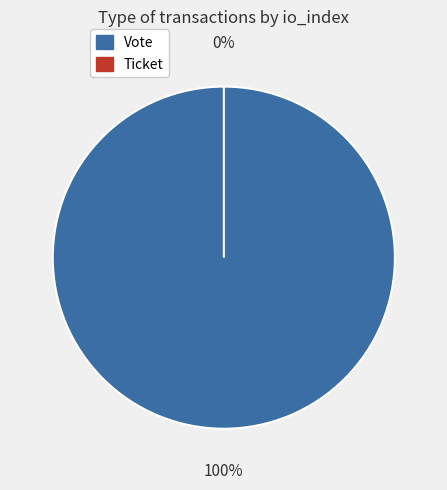

The Vote slice represents 92% of the pie. True or false?

False